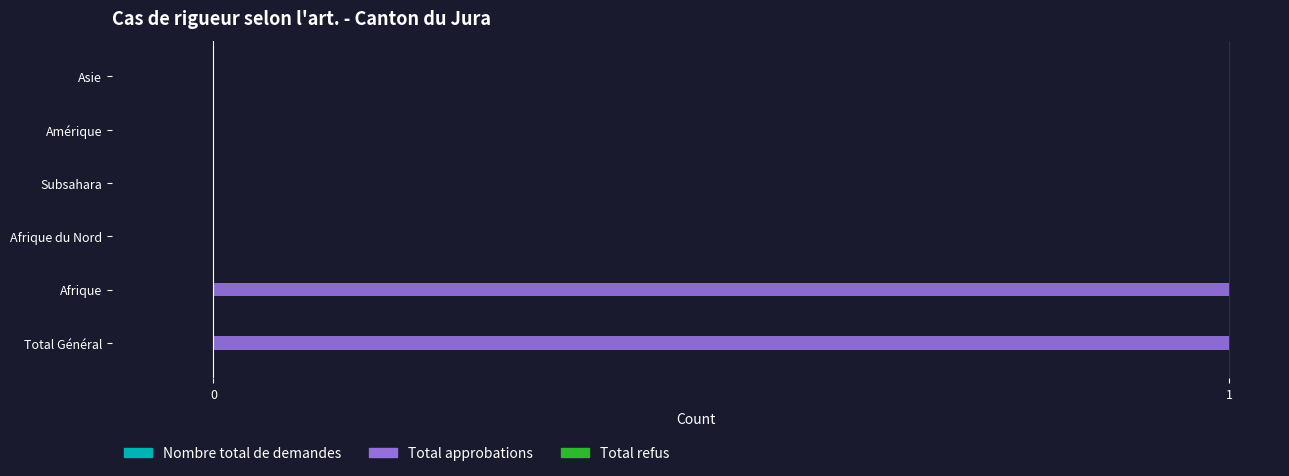

Is it true that the value at Subsahara is 0?

True